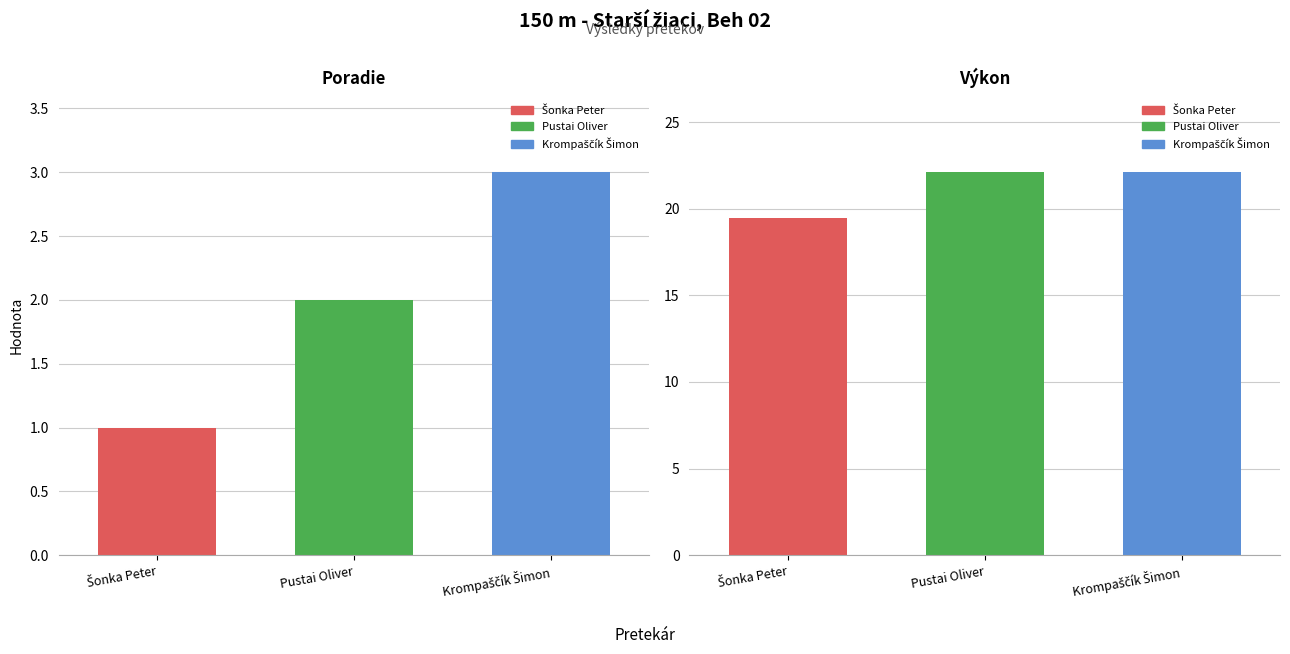

Where is Poradie nearest to the value 2?

Pustai Oliver